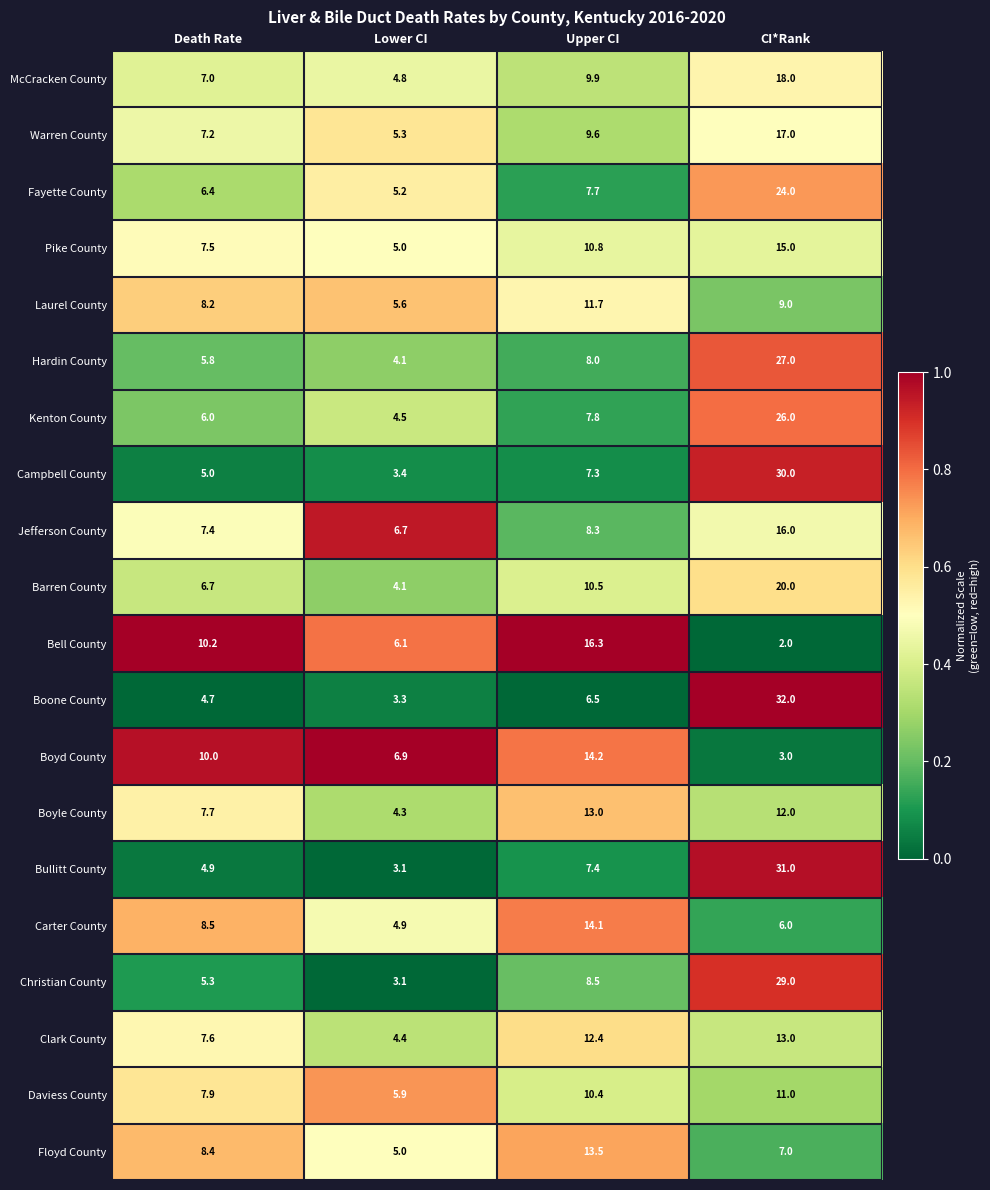

Is it true that Clark County equals 11.8 at Death Rate?

False